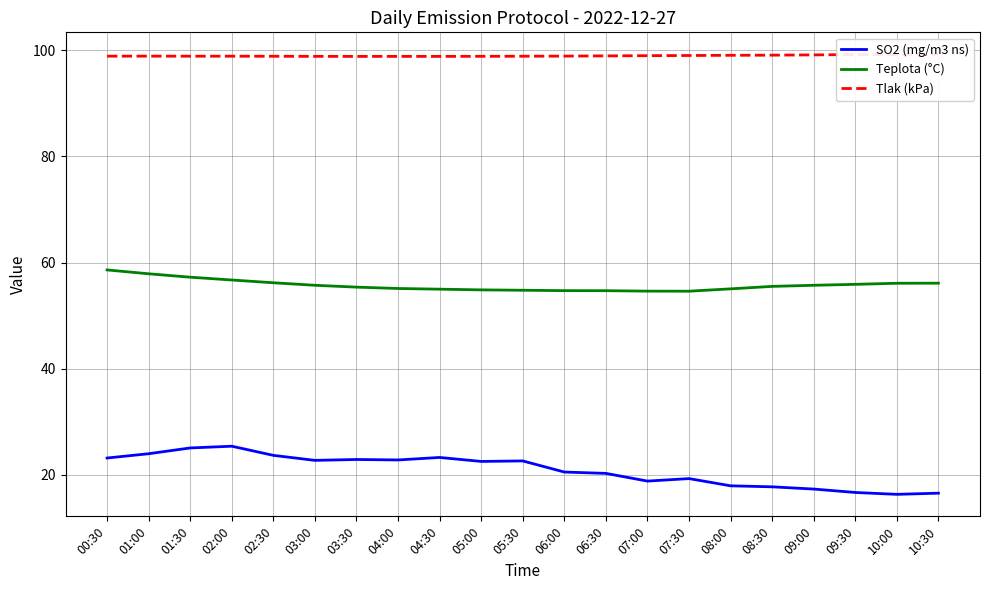

At how many categories does at least one series exceed 71?

21